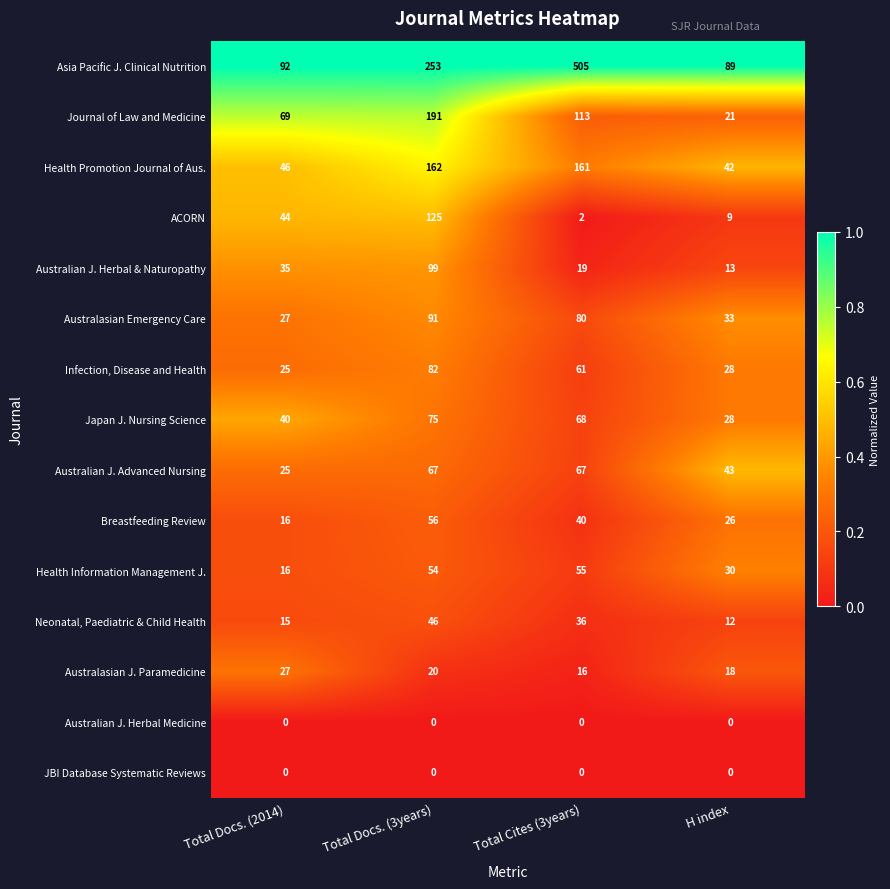

Rank the categories by Australasian Emergency Care value from lowest to highest.

Total Docs. (2014), H index, Total Cites (3years), Total Docs. (3years)